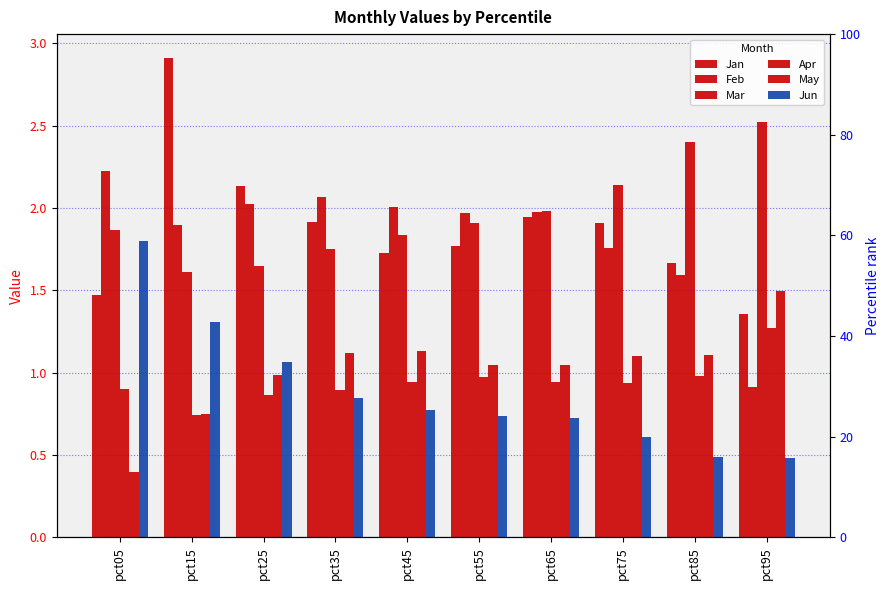

What is the difference between the May values at pct35 and pct95?

0.4